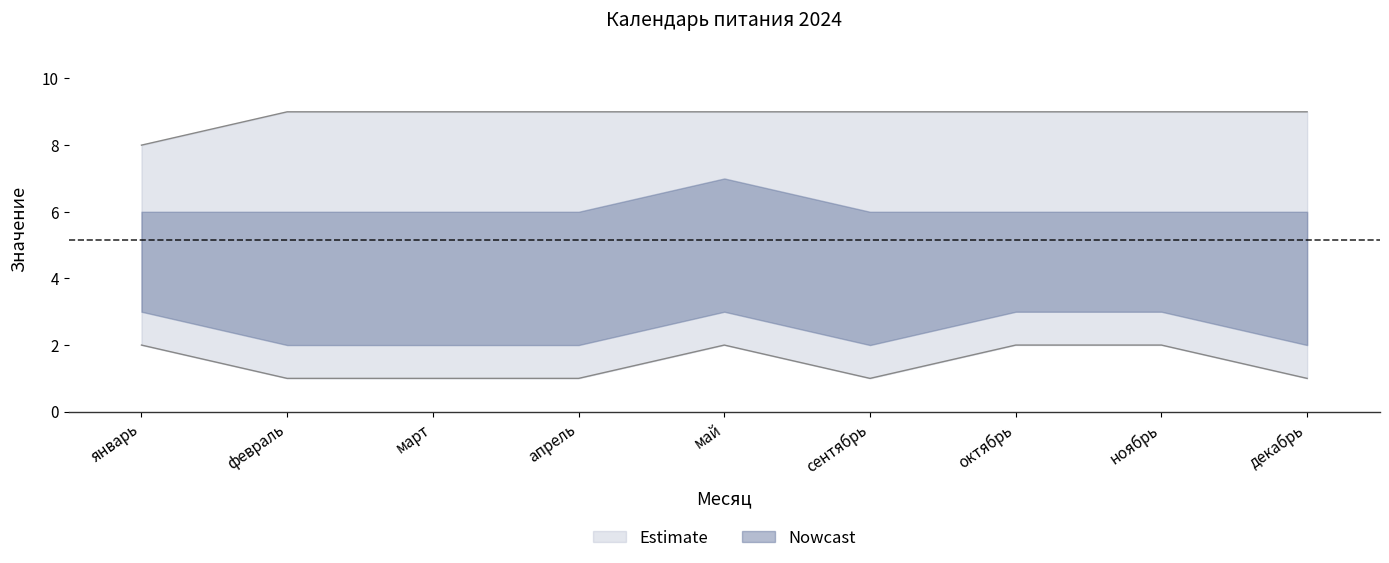

Which has a higher value, апрель or декабрь?

апрель